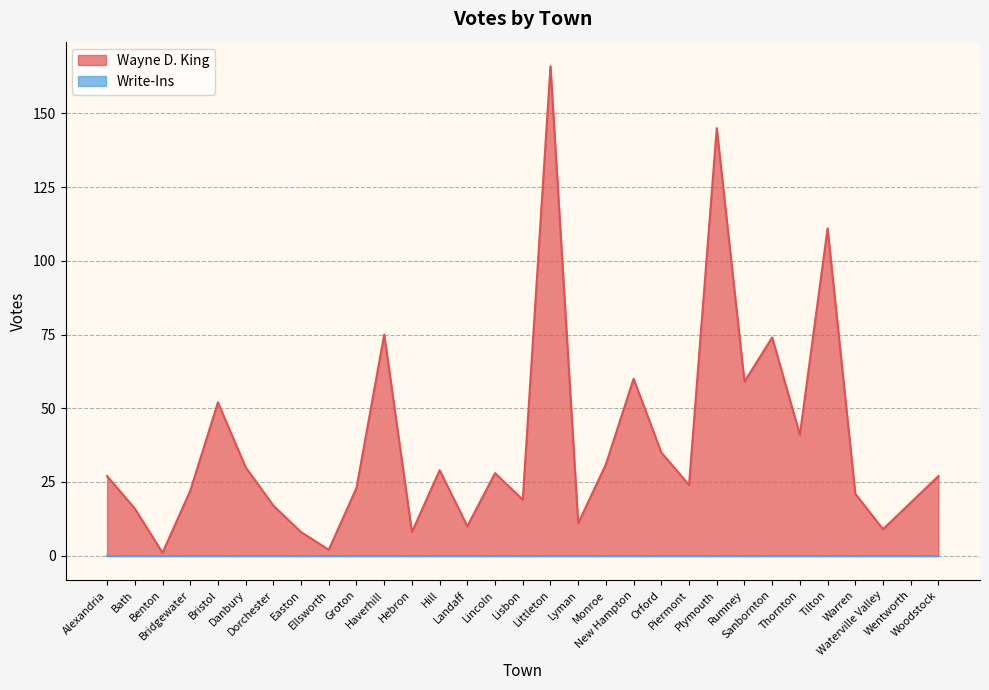

The value at Ellsworth is 2. True or false?

True